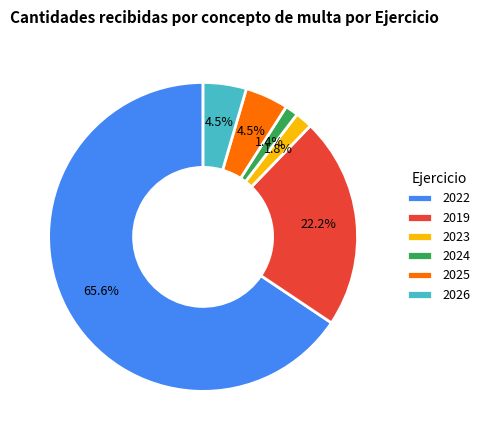

Do 2019 and 2025 together represent more than half of the pie?

No